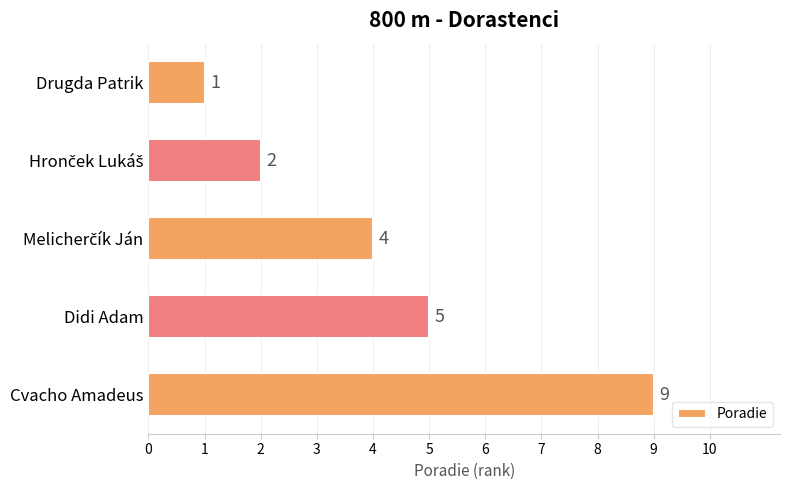

What is the difference between the maximum and minimum values?

8